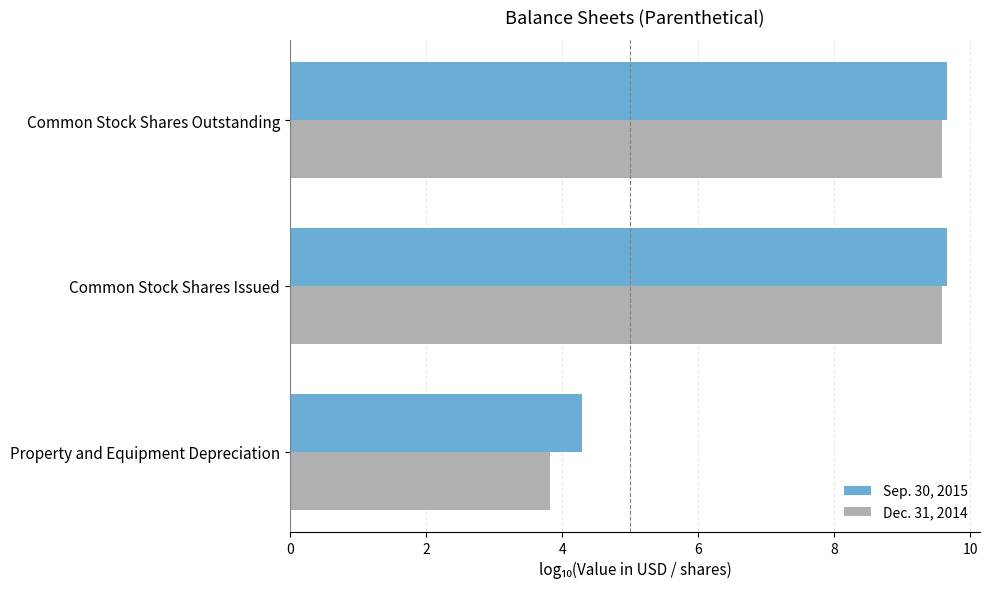

Which series has the largest total across all categories?

Sep. 30, 2015